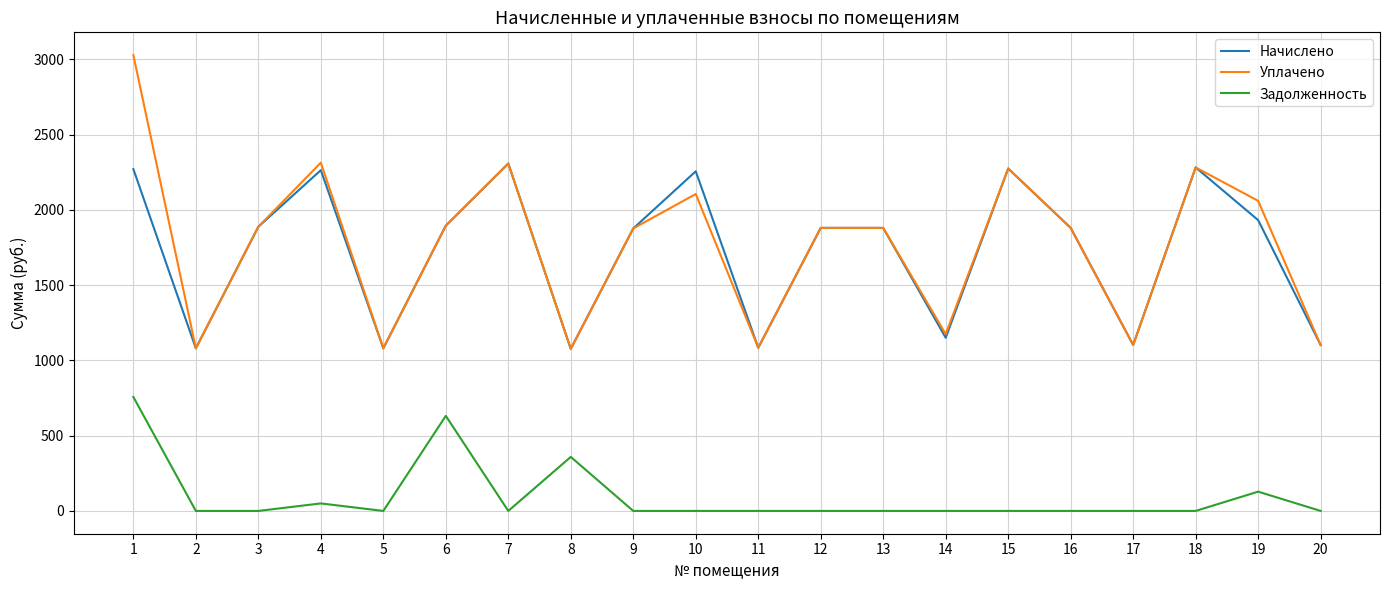

Which series changed the most between 12 and 19?

Уплачено